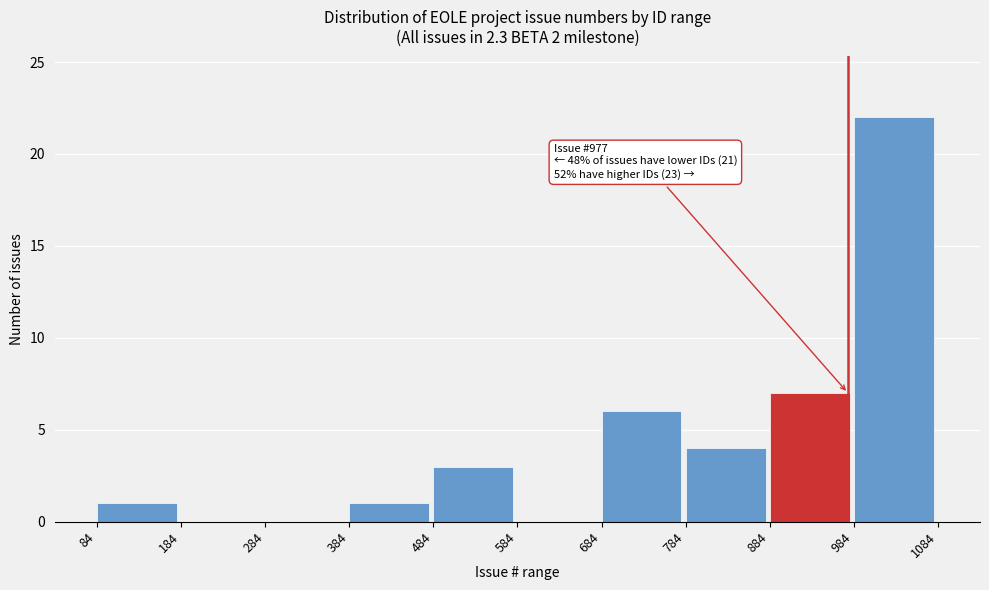

Which range on the x-axis has the tallest bar?

984 to 1084